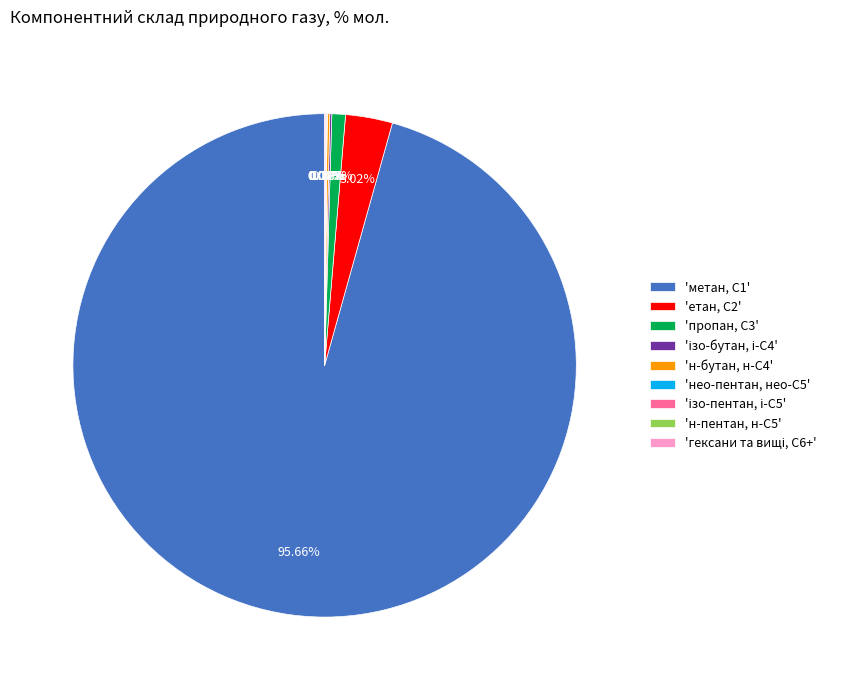

Does 'пропан, С3' account for over 50% of the chart?

No